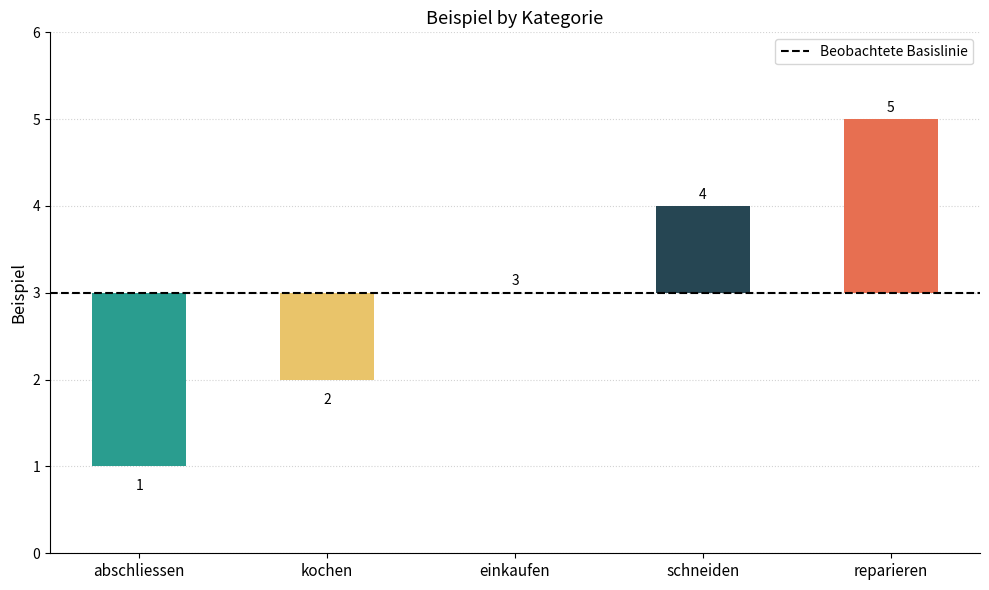

Reading left to right, what are all the values shown in this chart?

1	2	3	4	5